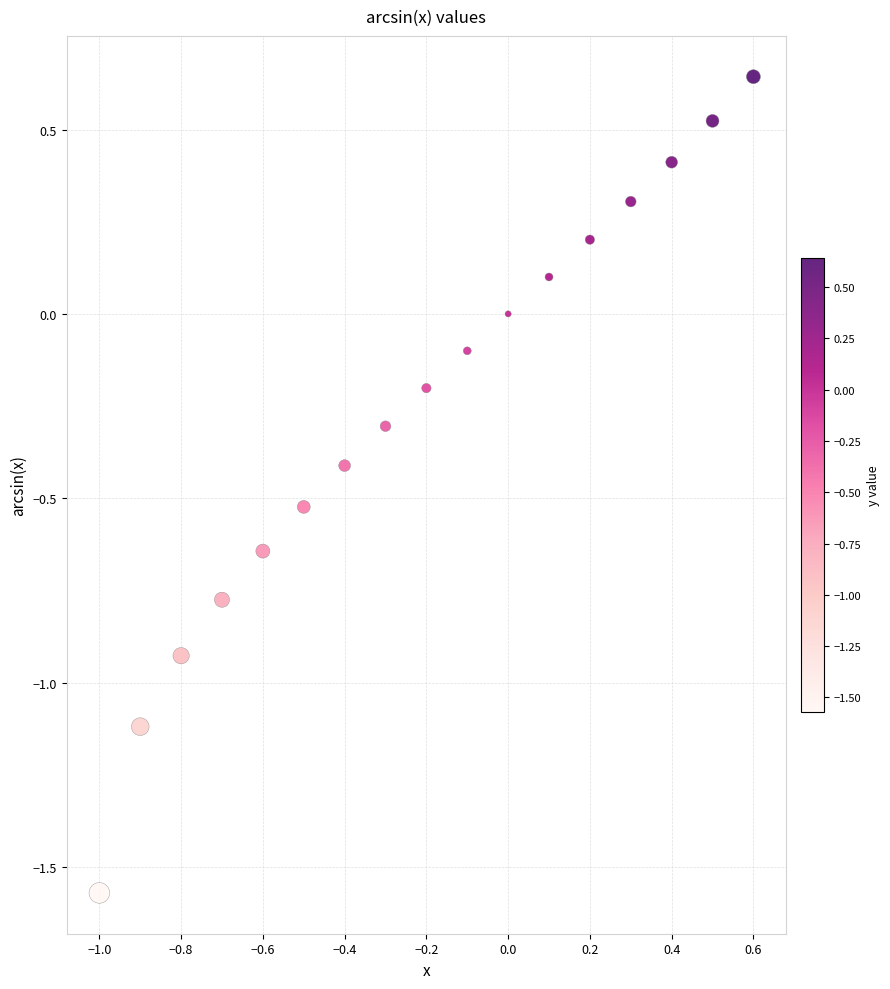

What is the range of Y values (max minus min)?

2.2